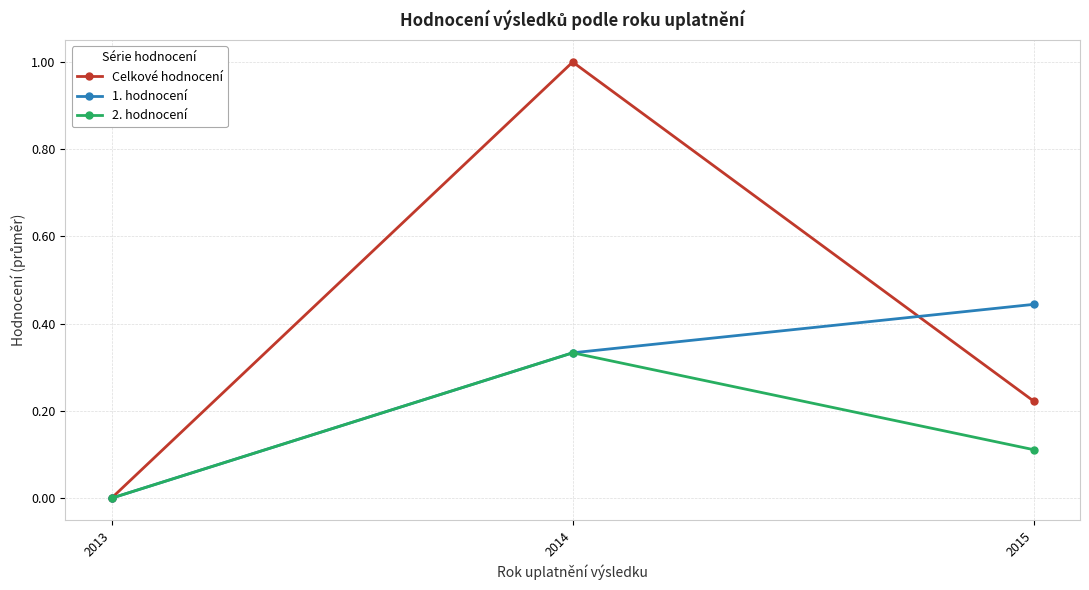

How many values in the 1. hodnocení series exceed 0?

2